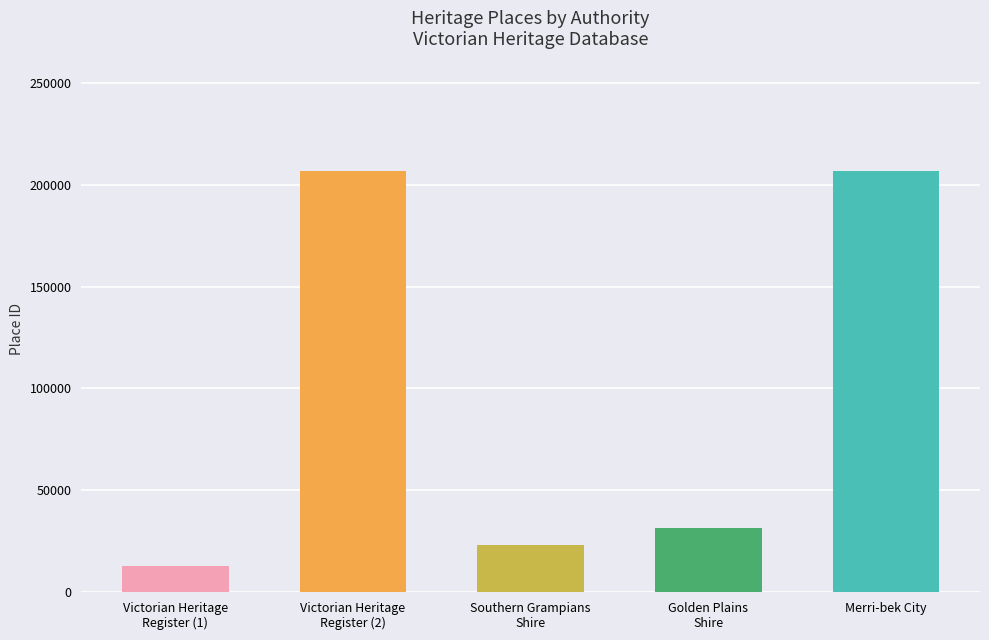

What is the difference between the second highest and minimum values?

194111